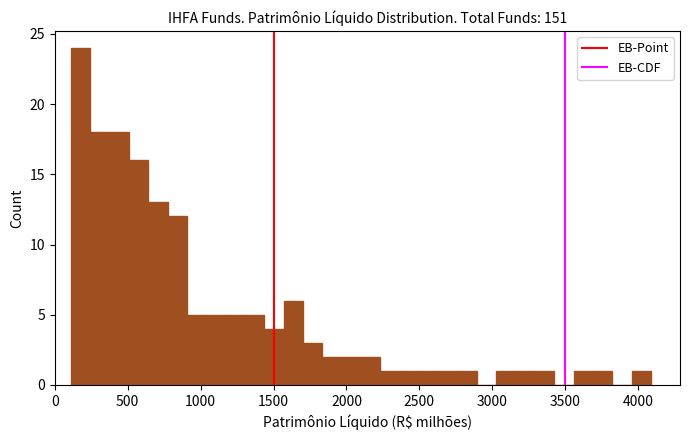

Around what value on the x-axis is the tallest bar? Give the approximate position of its centre, as read against the axis.

200